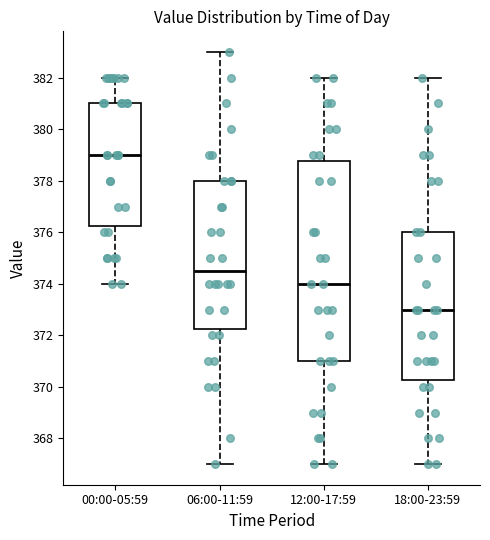

Reading left to right, read every box against the y-axis: the position of its median line, the range the box covers, and the ends of its whiskers. The values are not printed on the chart, so give them approximately, as read against the axis.

00:00-05:59: median 379.0, box 376.2 to 381.0, whiskers 374.0 to 382.0
06:00-11:59: median 374.6, box 372.2 to 378.0, whiskers 367.0 to 383.0
12:00-17:59: median 374.0, box 371.0 to 378.8, whiskers 367.0 to 382.0
18:00-23:59: median 373.0, box 370.2 to 376.0, whiskers 367.0 to 382.0